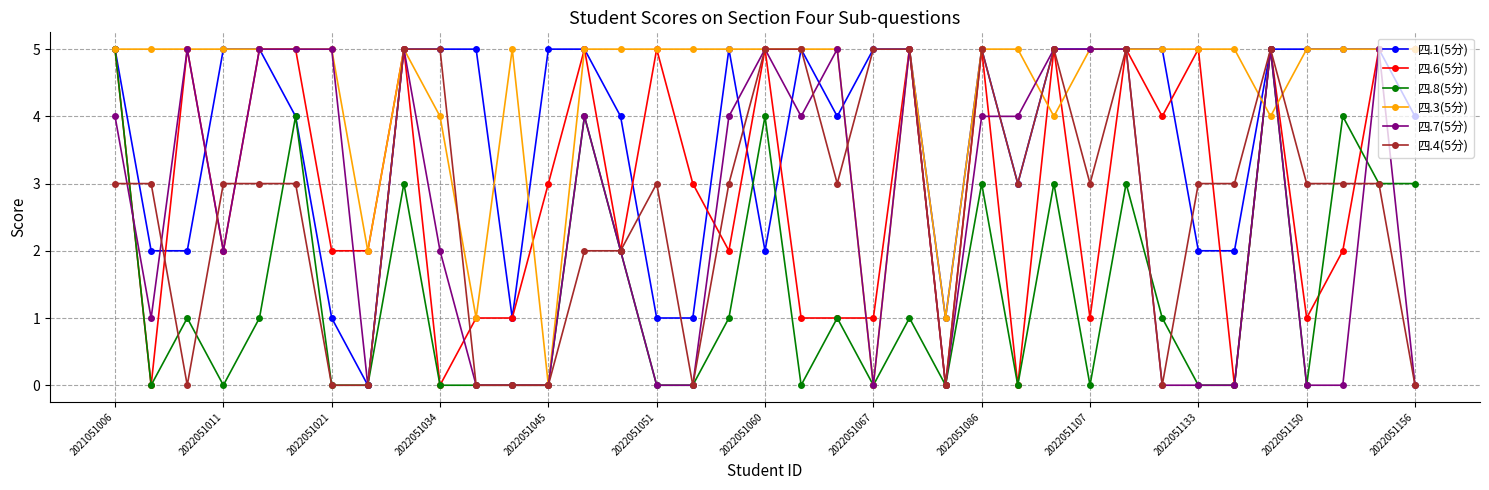

Which series has the largest total across all categories?

四.3(5分)